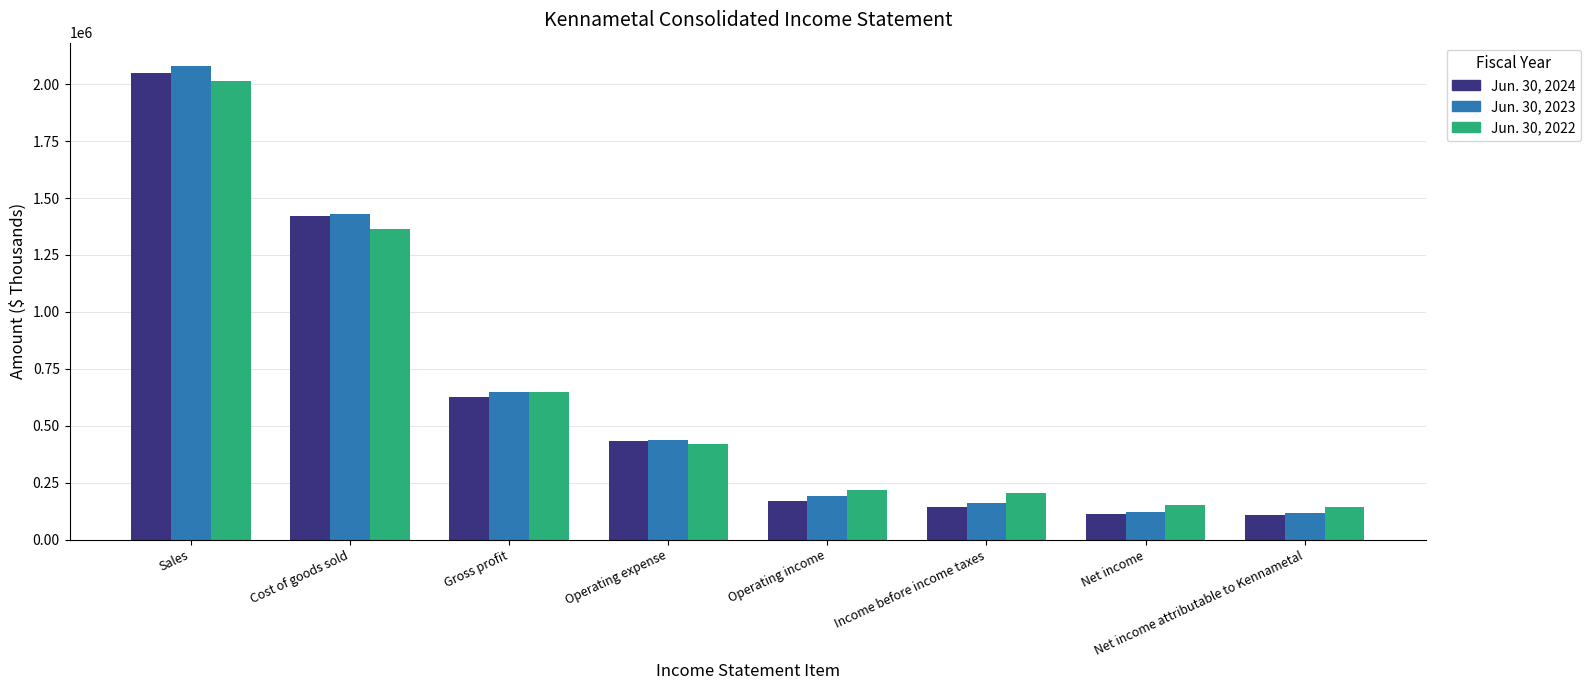

Where is Jun. 30, 2022 nearest to the value 1078539?

Cost of goods sold